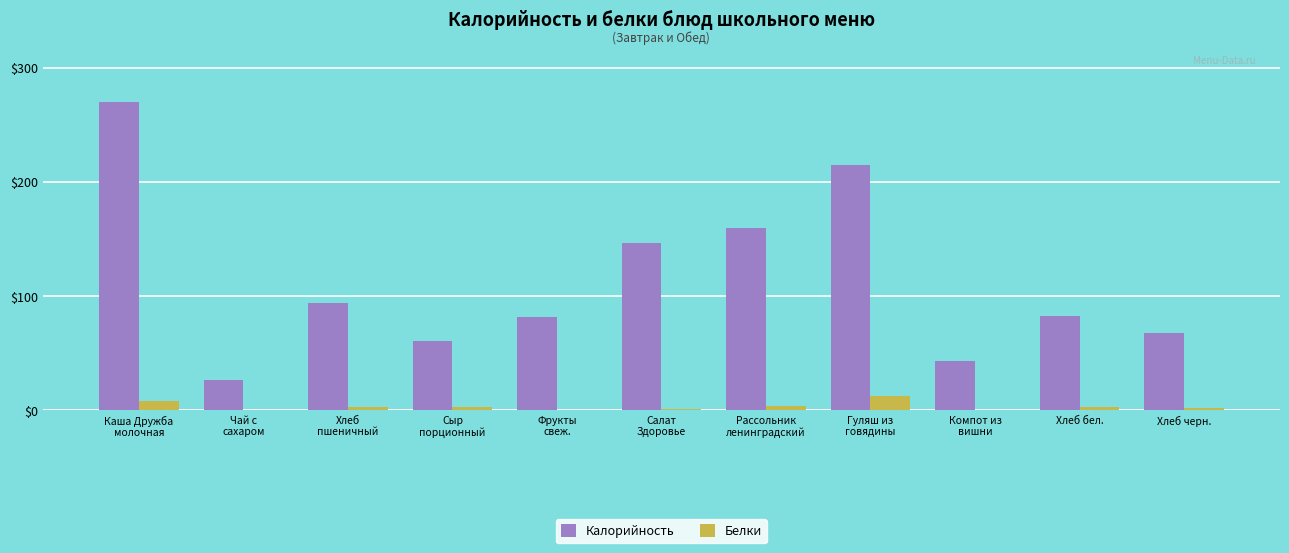

Which series has the largest total across all categories?

Калорийность